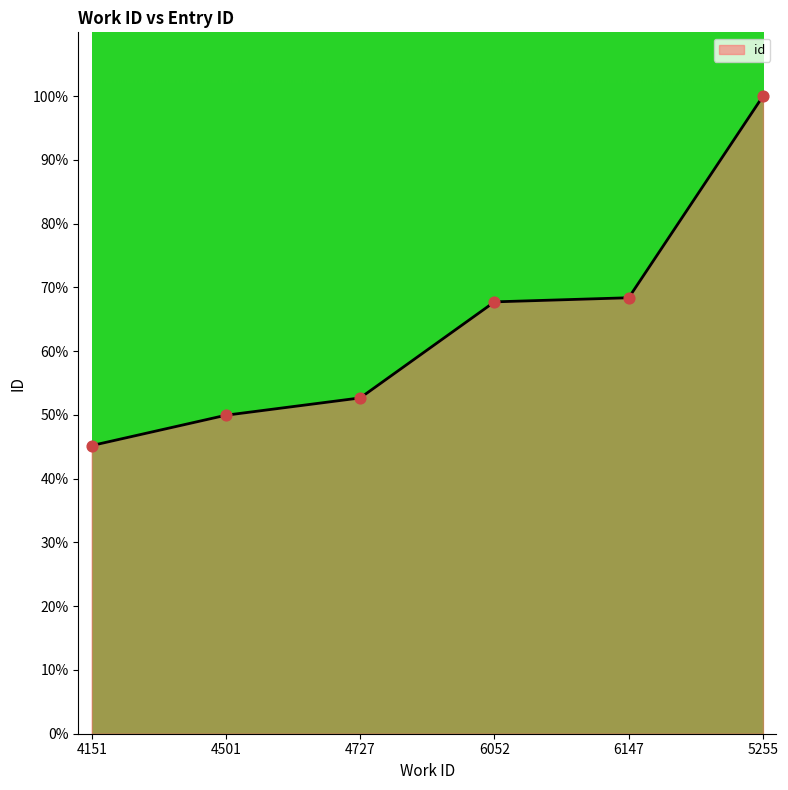

What is the change in value from 4501 to 4727?

+2.7